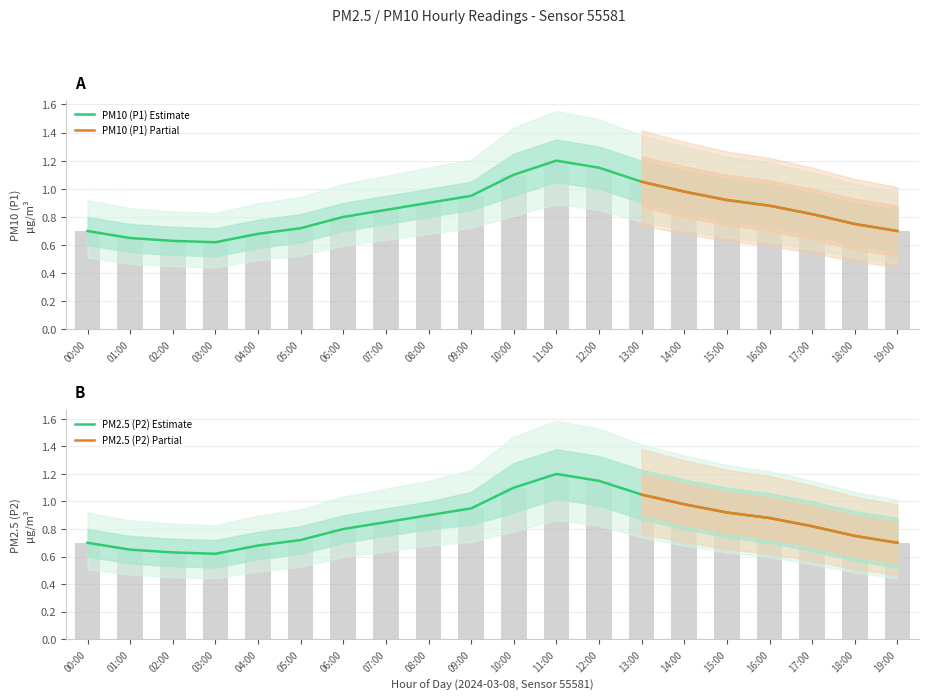

At which label is P1_hi closest to 0?

03:00